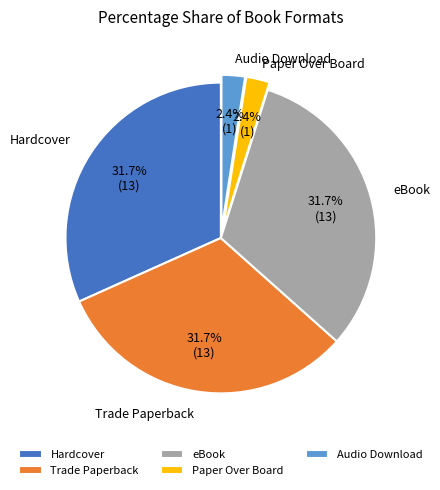

To the nearest percent, what is the average slice percentage?

20%